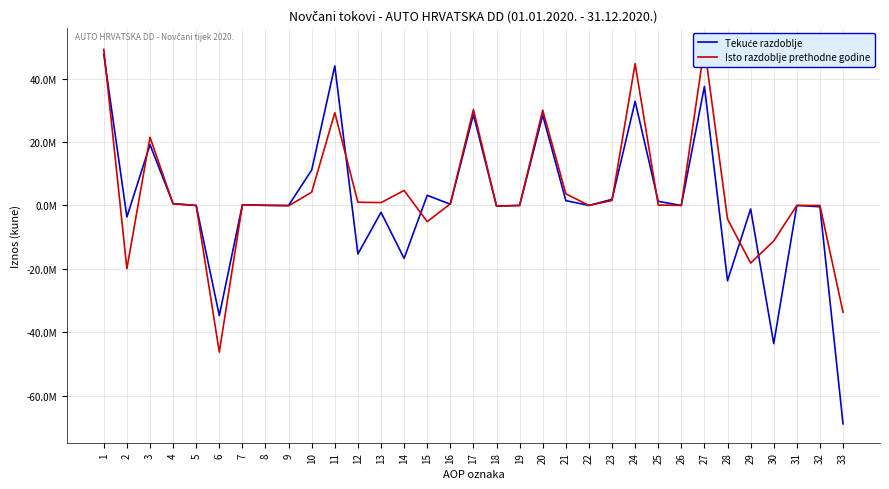

At which label does Isto razdoblje prethodne godine first exceed 123468?

1